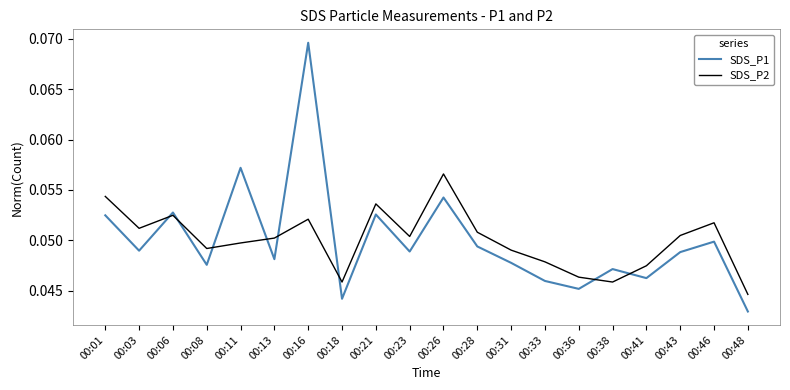

Does the chart display data point markers on the line(s)?

No